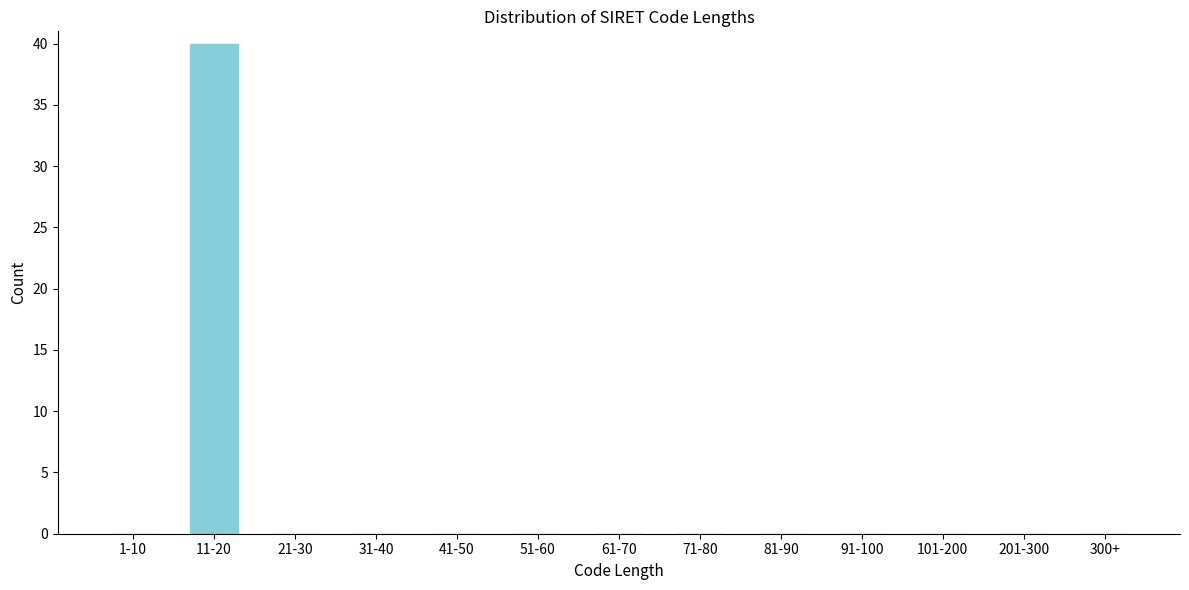

Reading left to right, transcribe all the data shown in this chart.

1-10=0	11-20=40	21-30=0	31-40=0	41-50=0	51-60=0	61-70=0	71-80=0	81-90=0	91-100=0	101-200=0	201-300=0	300+=0